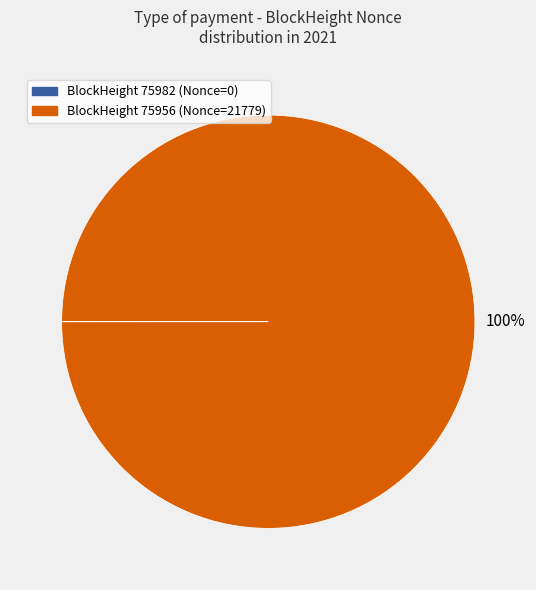

Is there a majority slice in this chart?

Yes